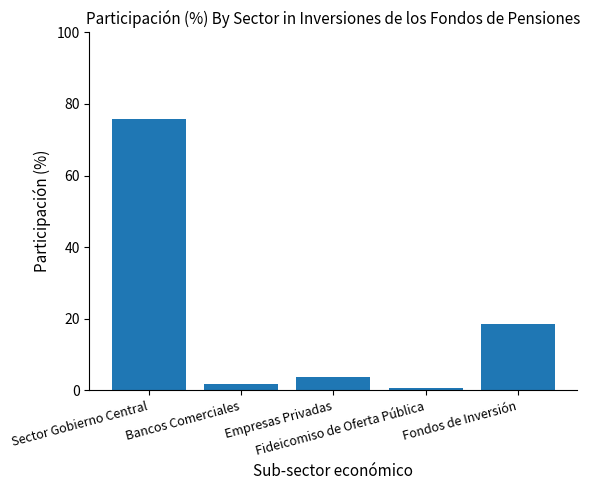

What is the average value?

20.0